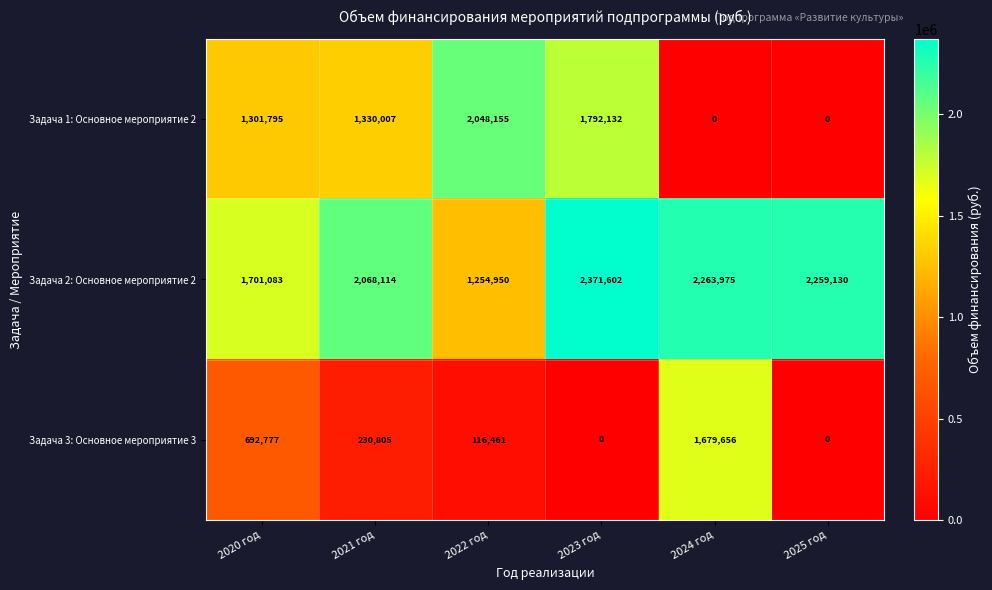

Reading left to right, list all the values displayed in this chart.

Задача 1: Основное мероприятие 2: 2020 год=1301795	2021 год=1330007	2022 год=2048155	2023 год=1792132	2024 год=0	2025 год=0
Задача 2: Основное мероприятие 2: 2020 год=1701083	2021 год=2068114	2022 год=1254950	2023 год=2371602	2024 год=2263975	2025 год=2259130
Задача 3: Основное мероприятие 3: 2020 год=692777	2021 год=230805	2022 год=116461	2023 год=0	2024 год=1679656	2025 год=0